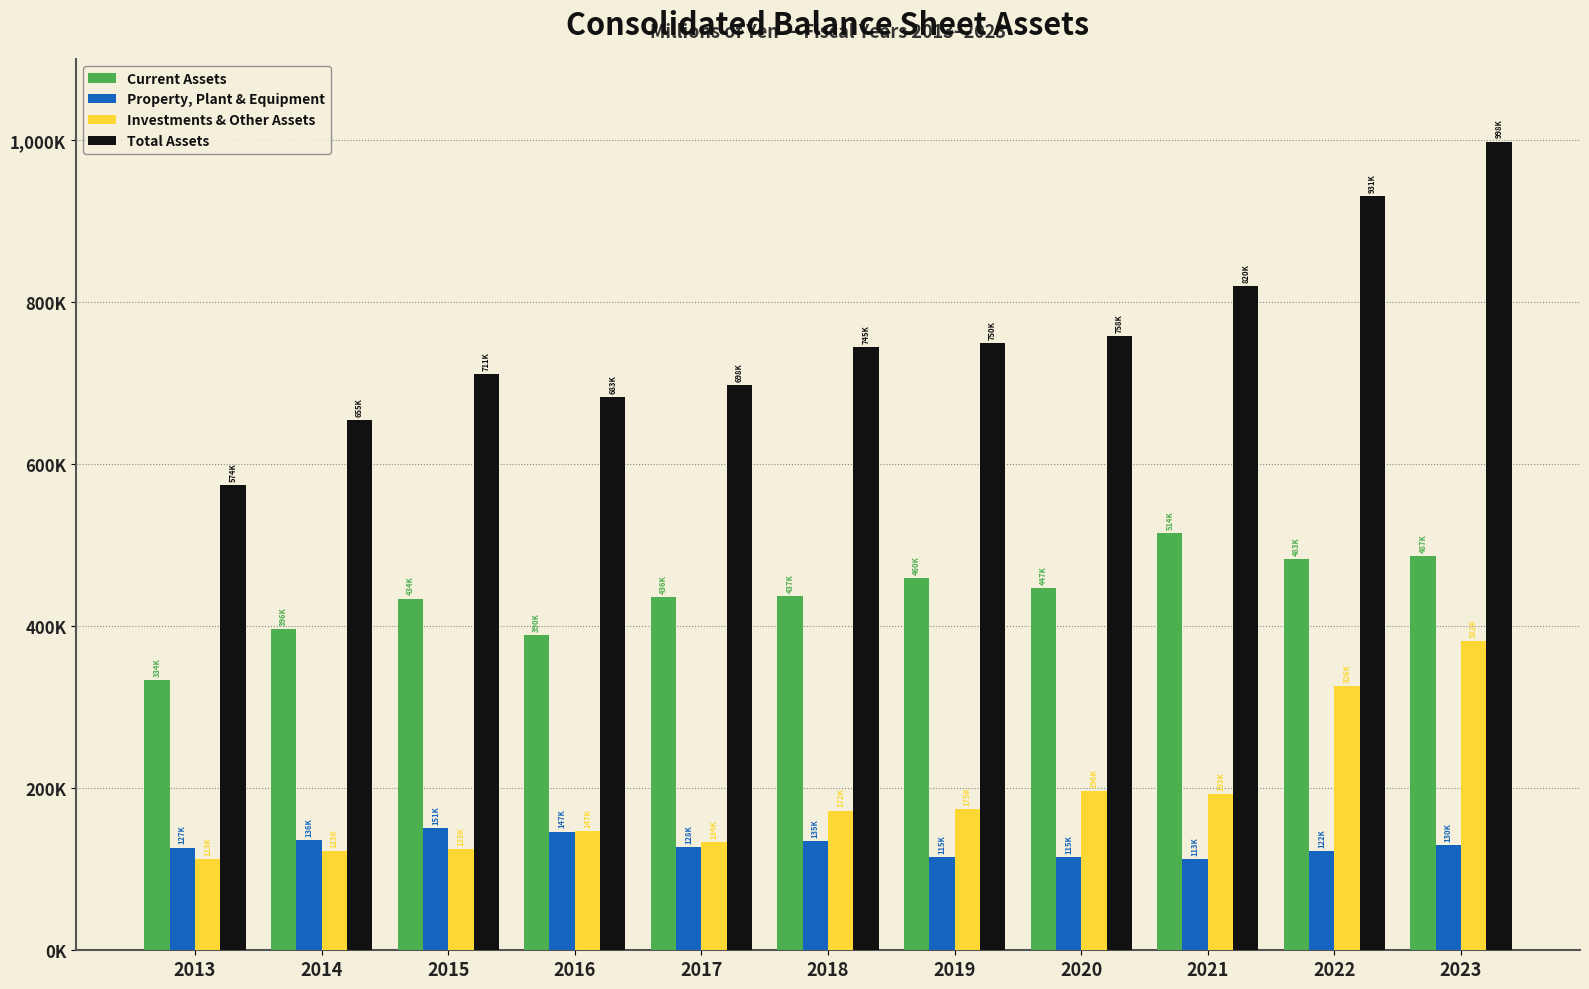

At which category is the sum across all series the highest?

2023